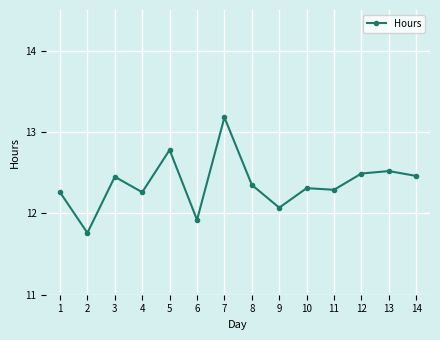

Which label corresponds to the smallest value in the chart?

2